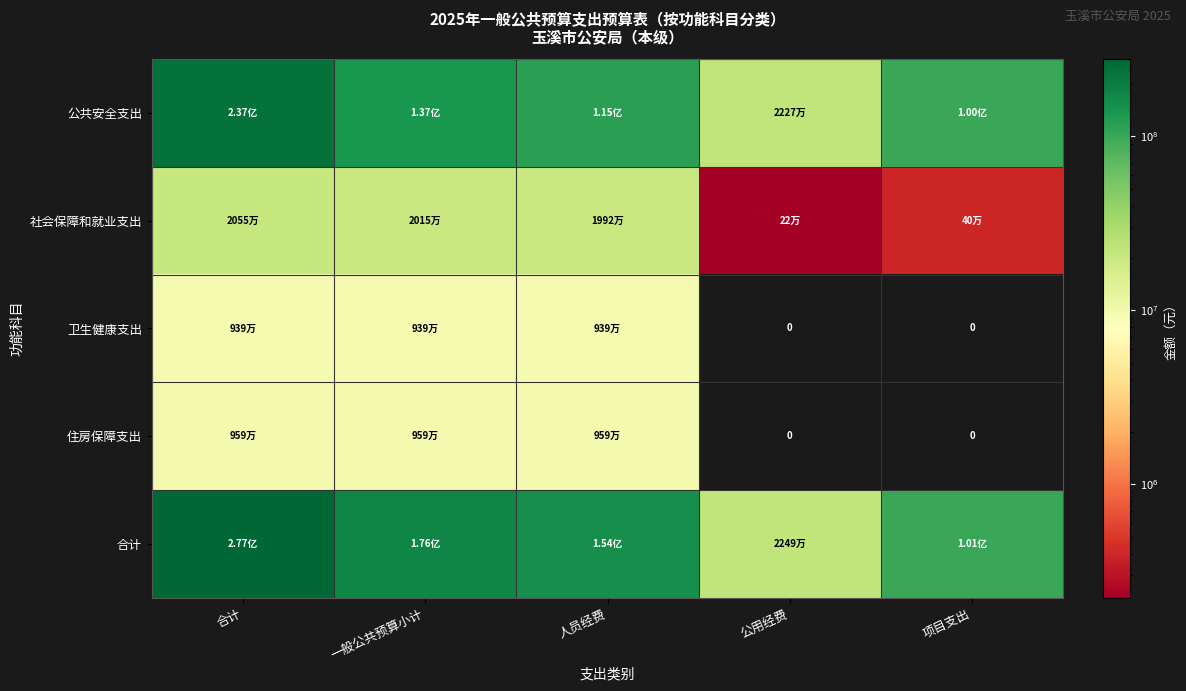

At how many categories does at least one series exceed 196242833?

1